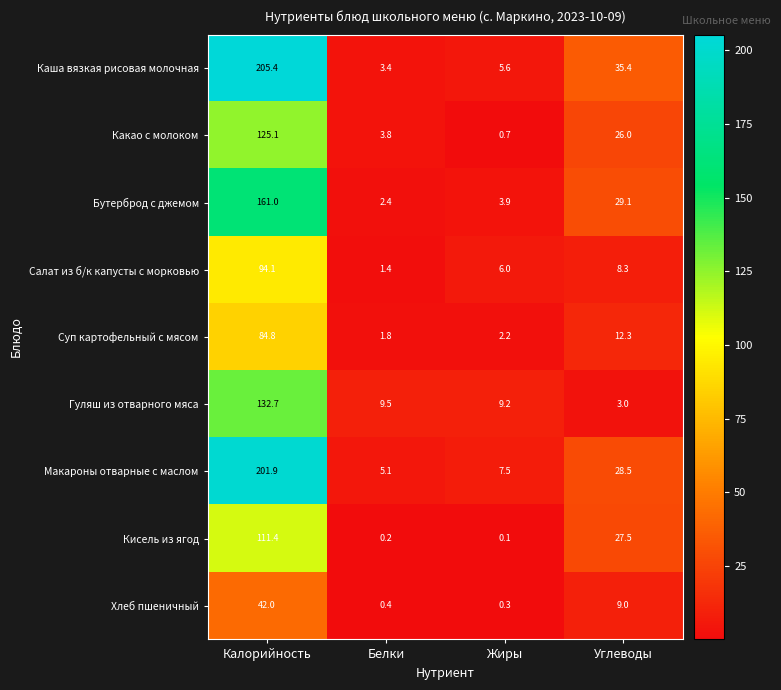

The value of Салат из б/к капусты с морковью at Жиры is 6.0. True or false?

True